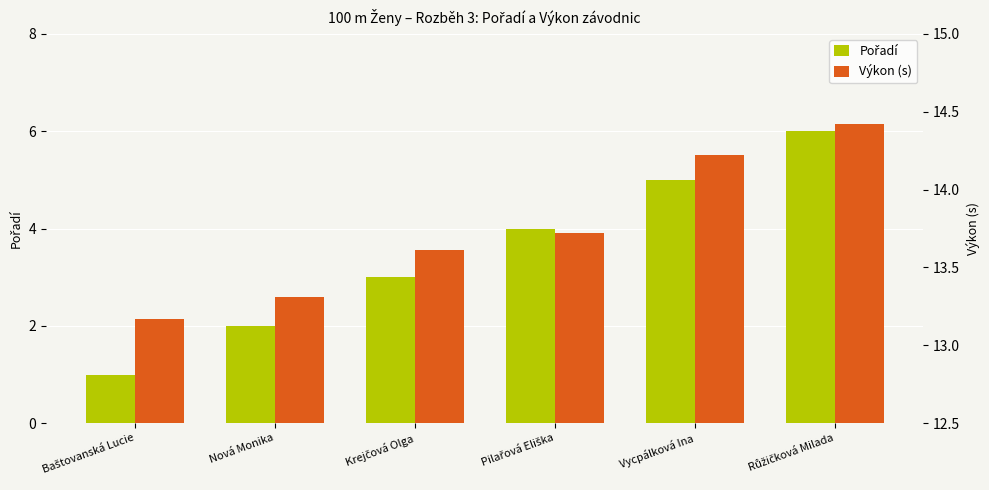

Reading left to right, transcribe all the data shown in this chart.

Pořadí: 1.0	2.0	3.0	4.0	5.0	6.0
Výkon (s): 13.2	13.3	13.6	13.7	14.2	14.4